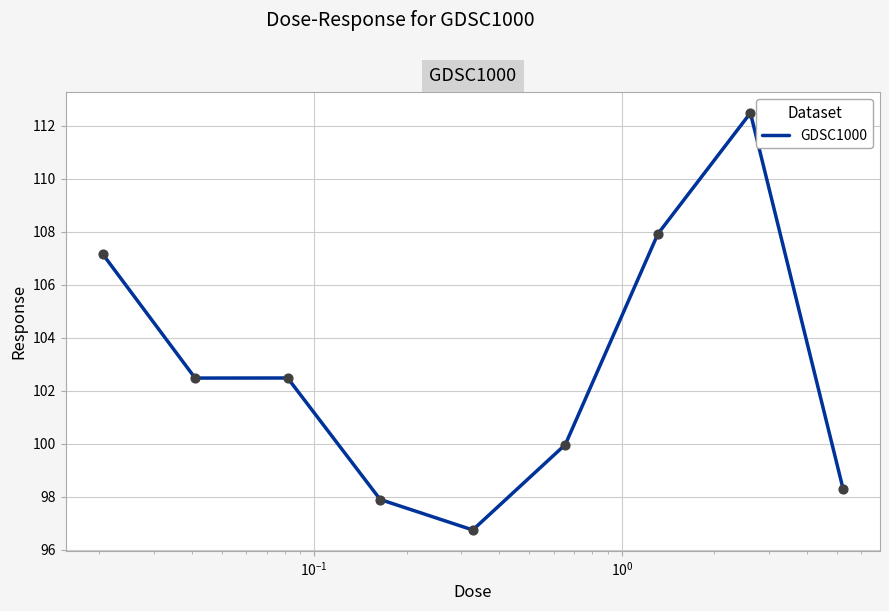

What is the difference between the maximum and minimum values?

15.7